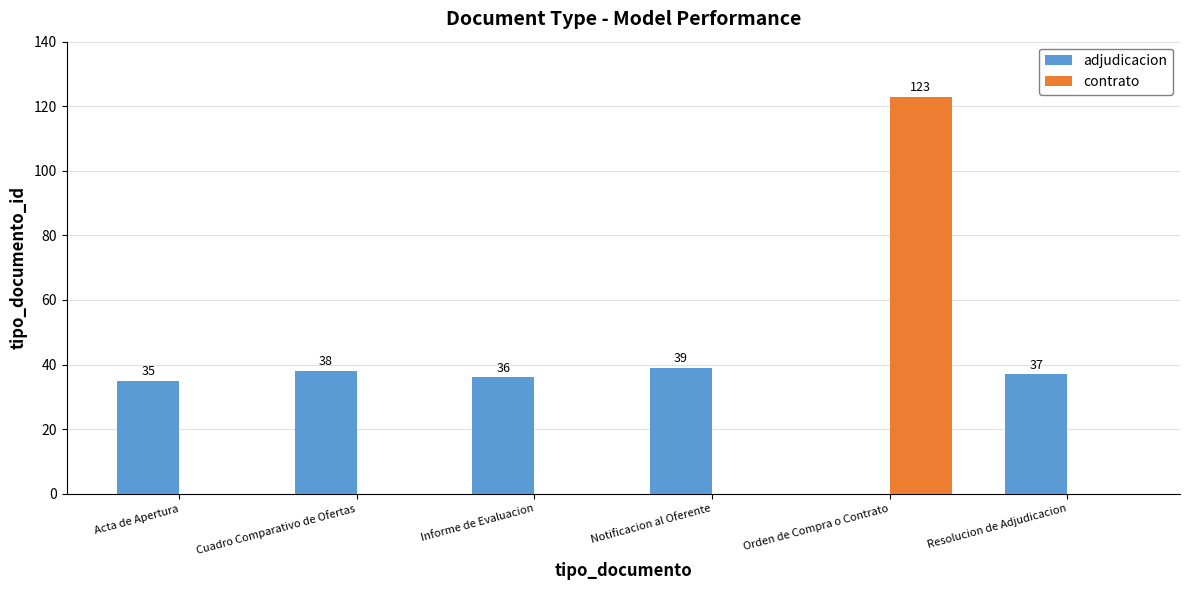

Reading left to right, what are all the values shown in this chart?

adjudicacion: 35	38	36	39	0	37
contrato: 0	0	0	0	123	0